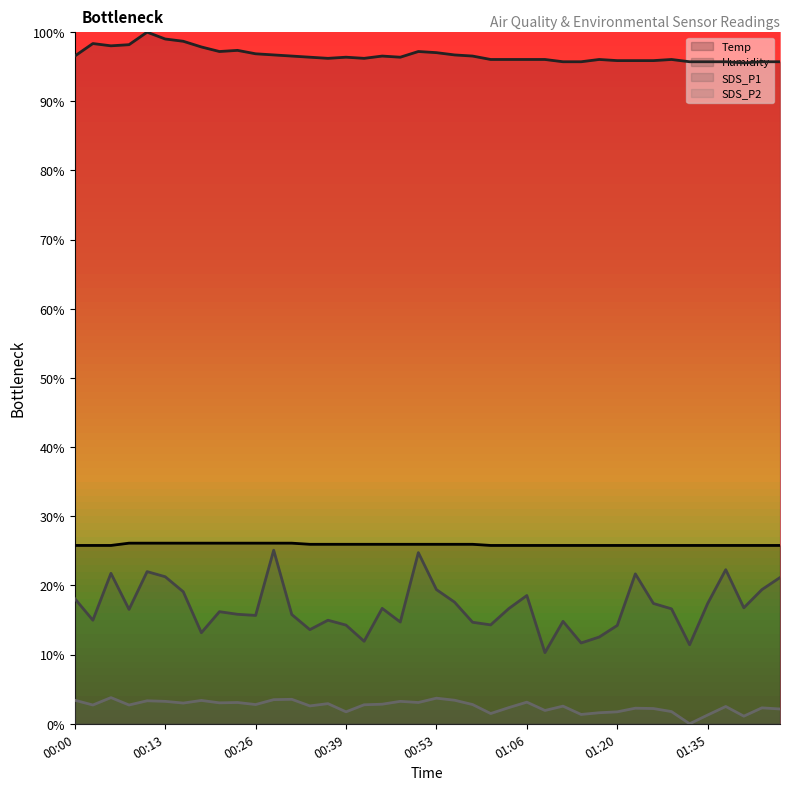

Where is the first local maximum for SDS_P2?

00:05